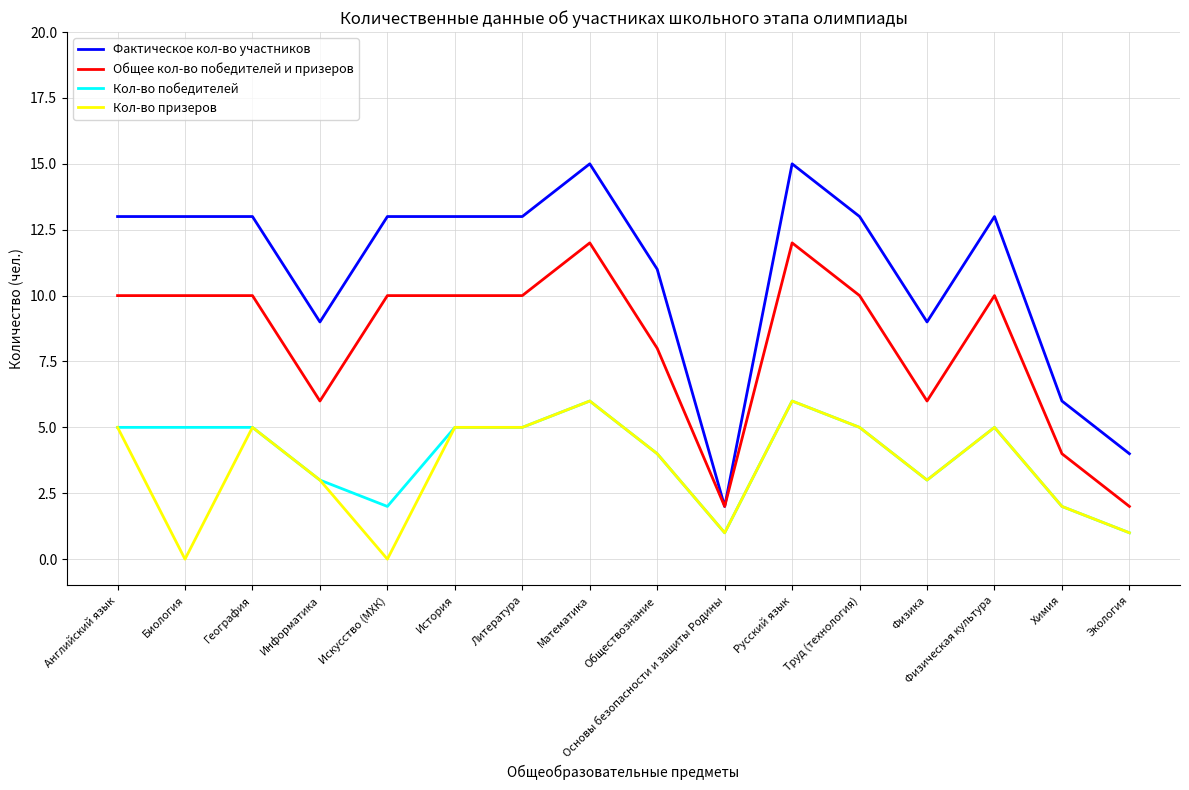

What is the difference between the highest and lowest values at Физическая культура?

8